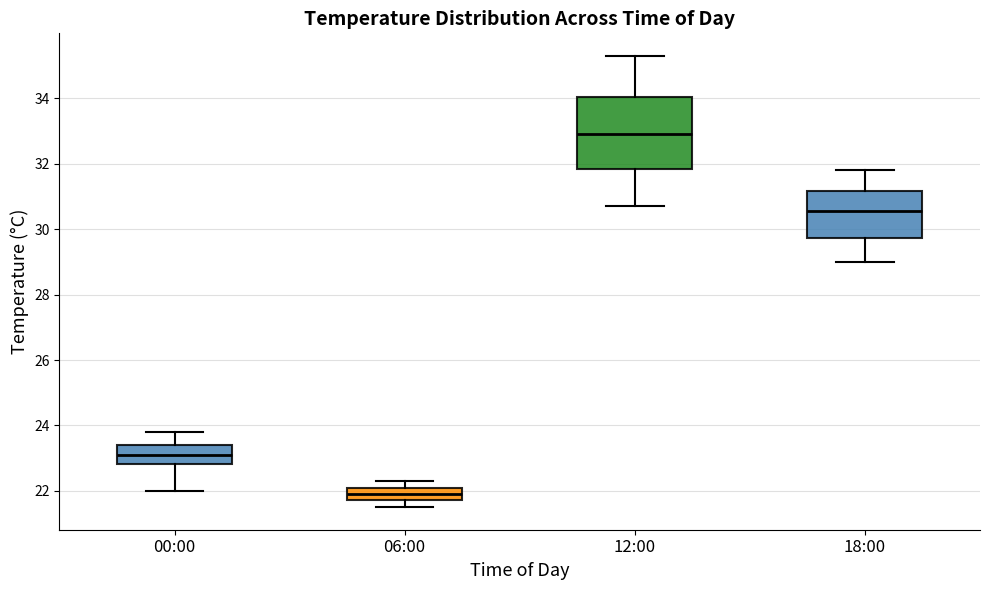

Reading left to right, transcribe this box plot: for each box, give where its median line is, the range the box spans, and where its two whiskers end, as read against the y-axis. The values are not printed on the chart, so give them approximately, as read against the axis.

00:00: median 23.2, box 22.8 to 23.4, whiskers 22.0 to 23.8
06:00: median 22.0, box 21.8 to 22.2, whiskers 21.6 to 22.4
12:00: median 33.0, box 31.8 to 34.0, whiskers 30.8 to 35.4
18:00: median 30.6, box 29.8 to 31.2, whiskers 29.0 to 31.8